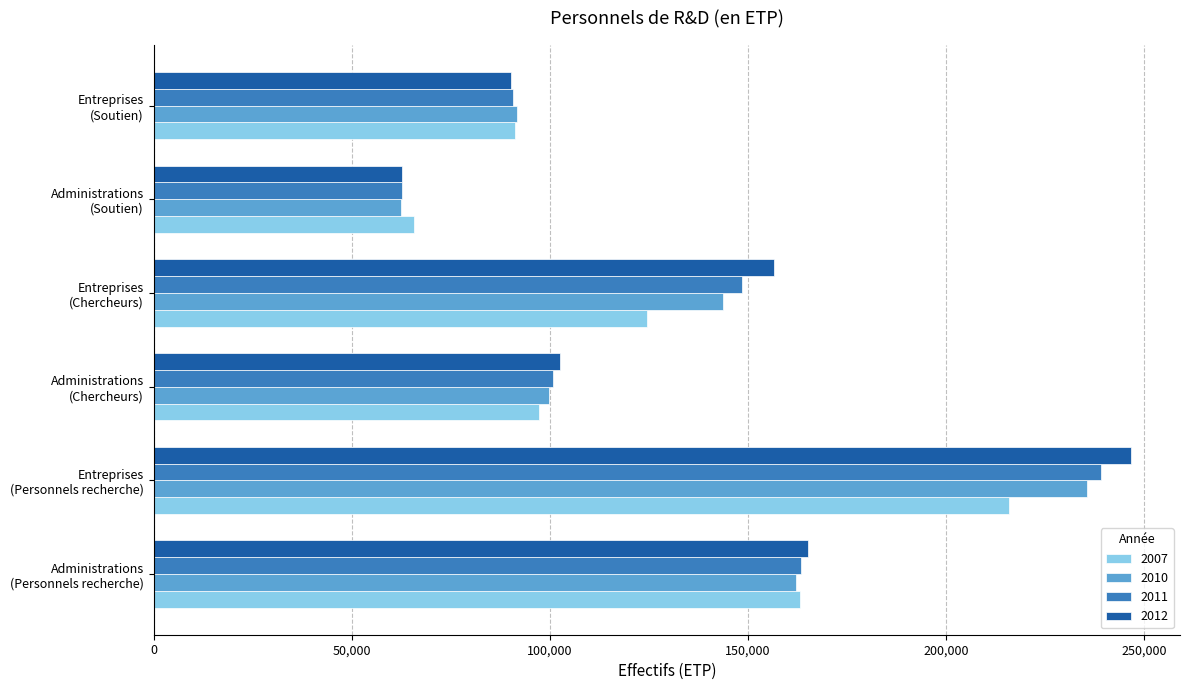

What is the spread (max minus min) of values at Administrations
(Personnels recherche)?

3106